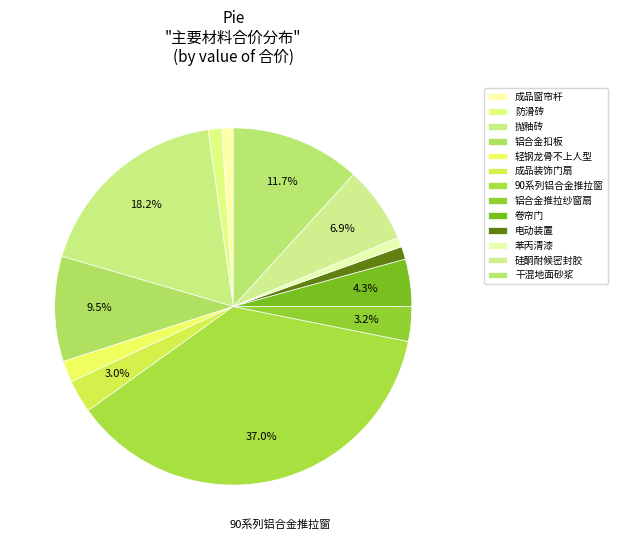

How much of the chart is everything except 轻钢龙骨不上人型?

98.1%